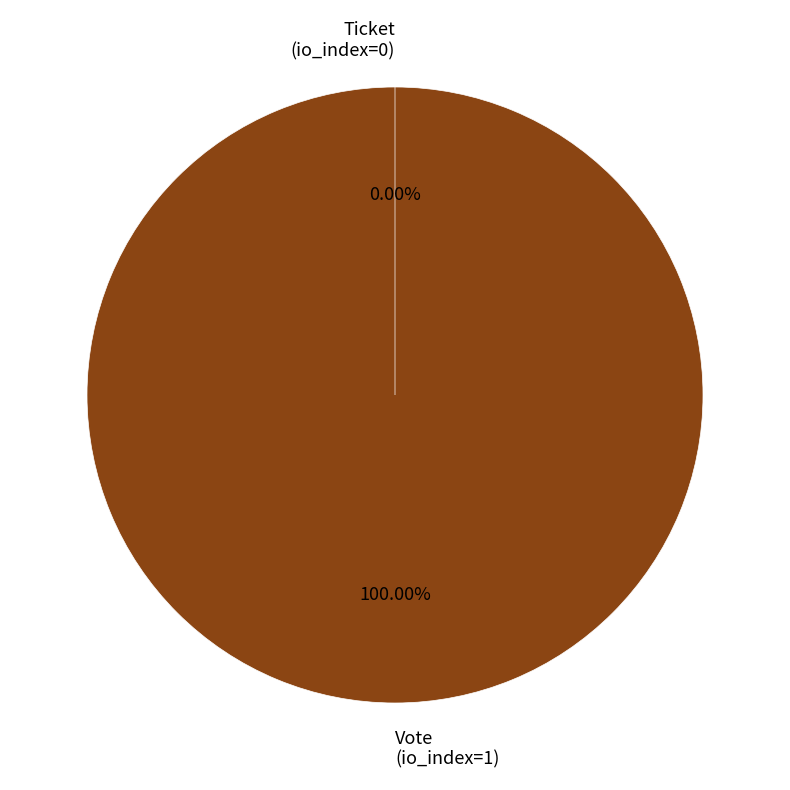

Do Ticket
(io_index=0) and Vote
(io_index=1) together represent more than half of the pie?

Yes